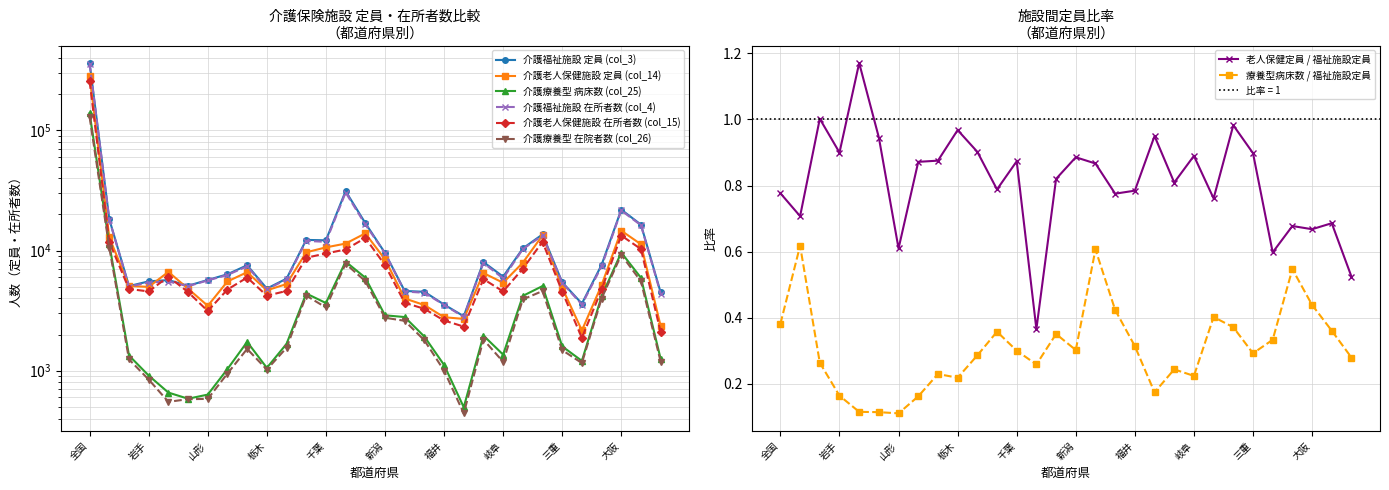

How many lines are shown in the chart?

6